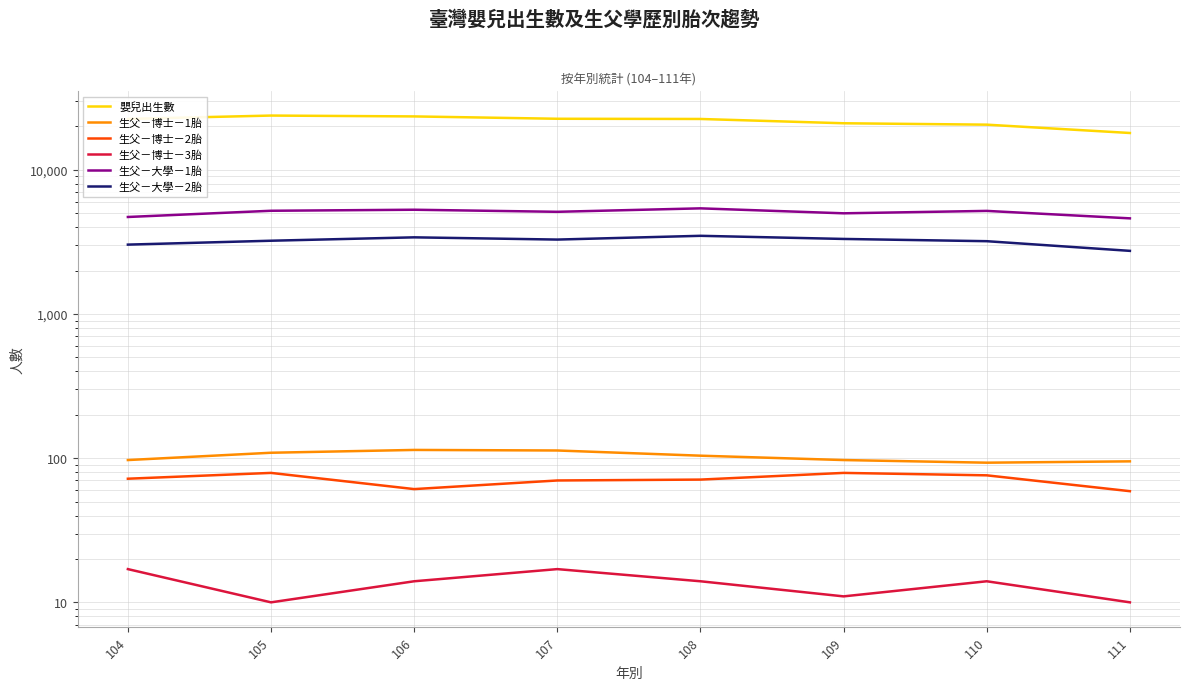

Where does the 生父－大學－1胎 series first go above 5183?

105